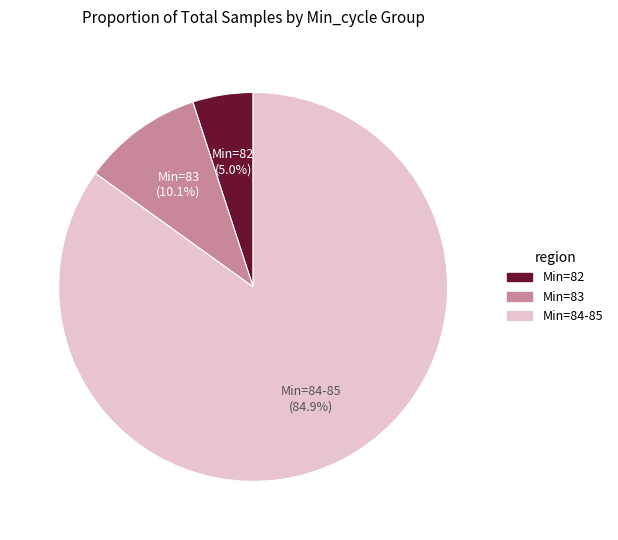

Does any single category account for the majority?

Yes